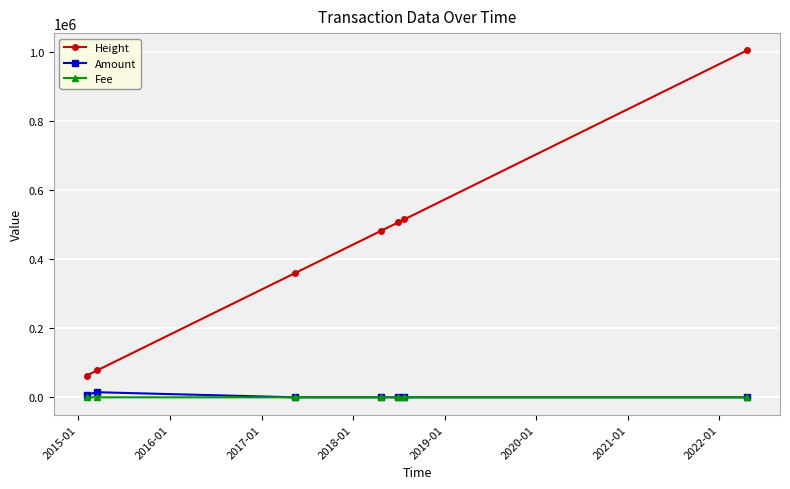

What is the lowest value of the Height series?

63164.0